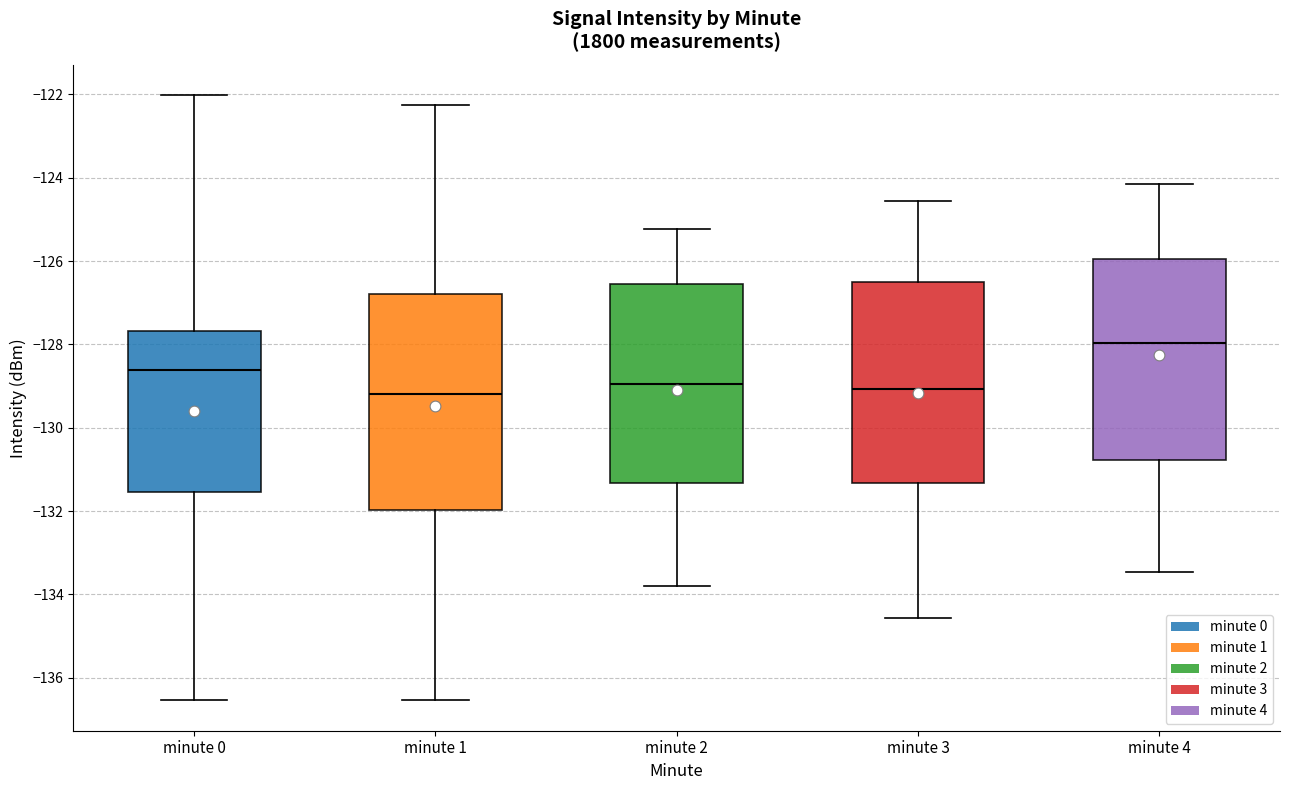

Where is the upper edge of the box for minute 1 on the y-axis? The values are not printed on the chart, so give them approximately, as read against the axis.

-126.8